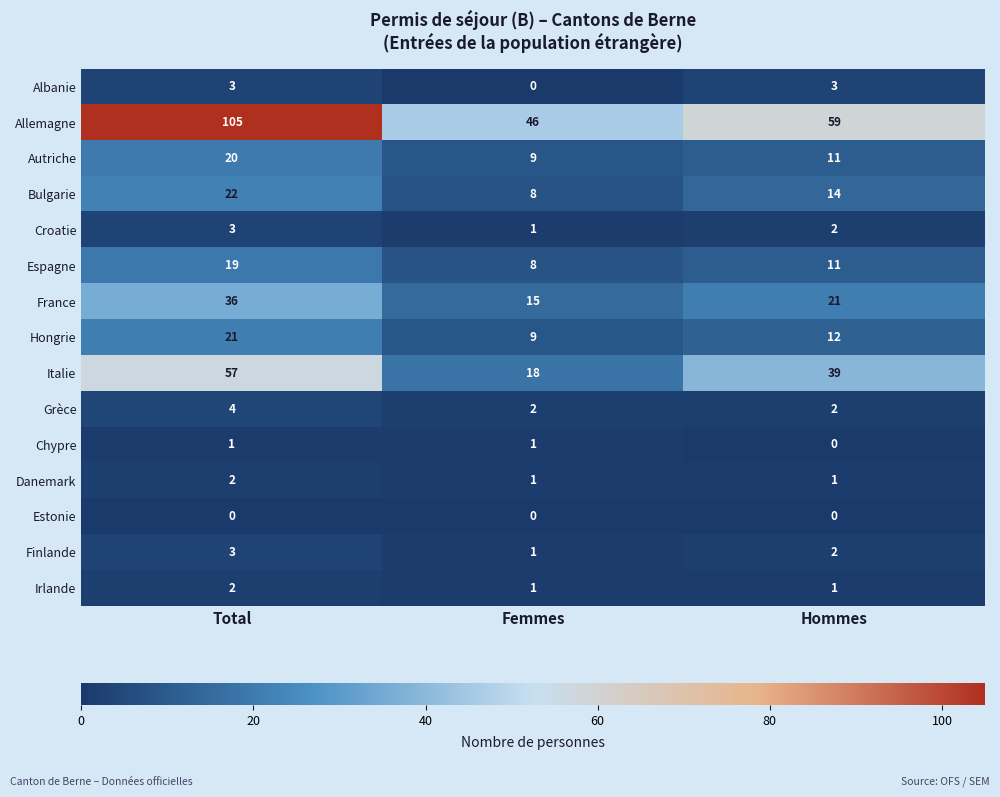

Count the France values in the range 15 to 36.

3